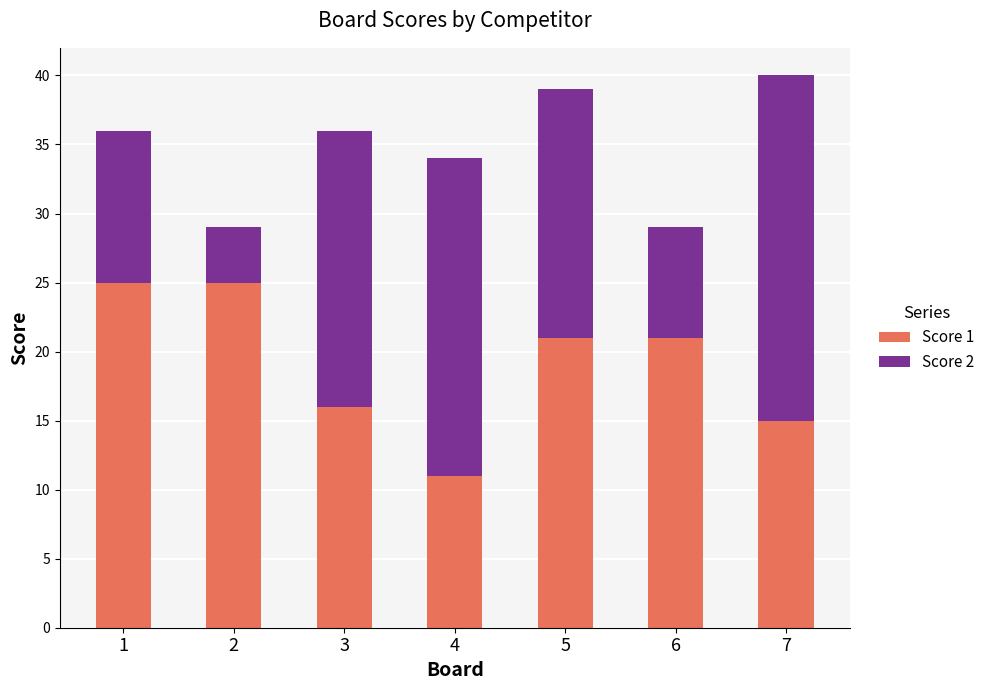

Reading left to right, what are the values for Score 1?

25	25	16	11	21	21	15